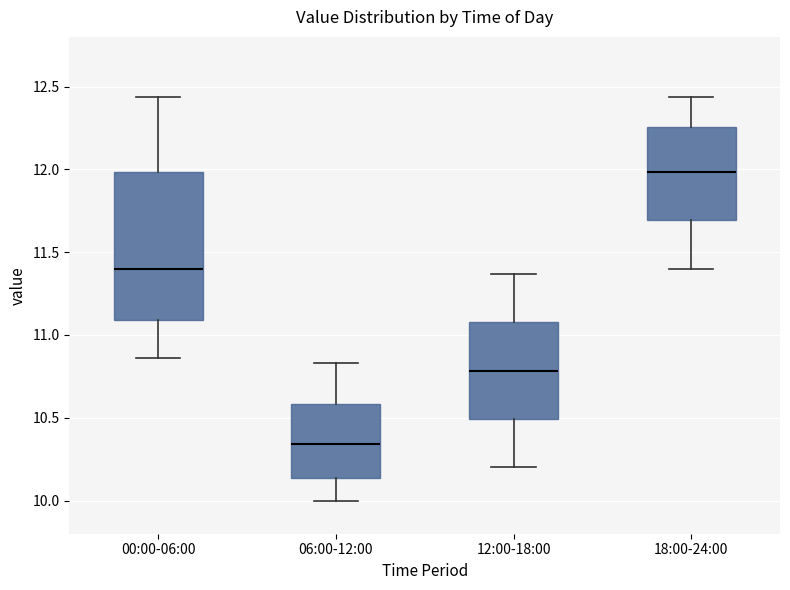

Which box has the lowest median line?

06:00-12:00